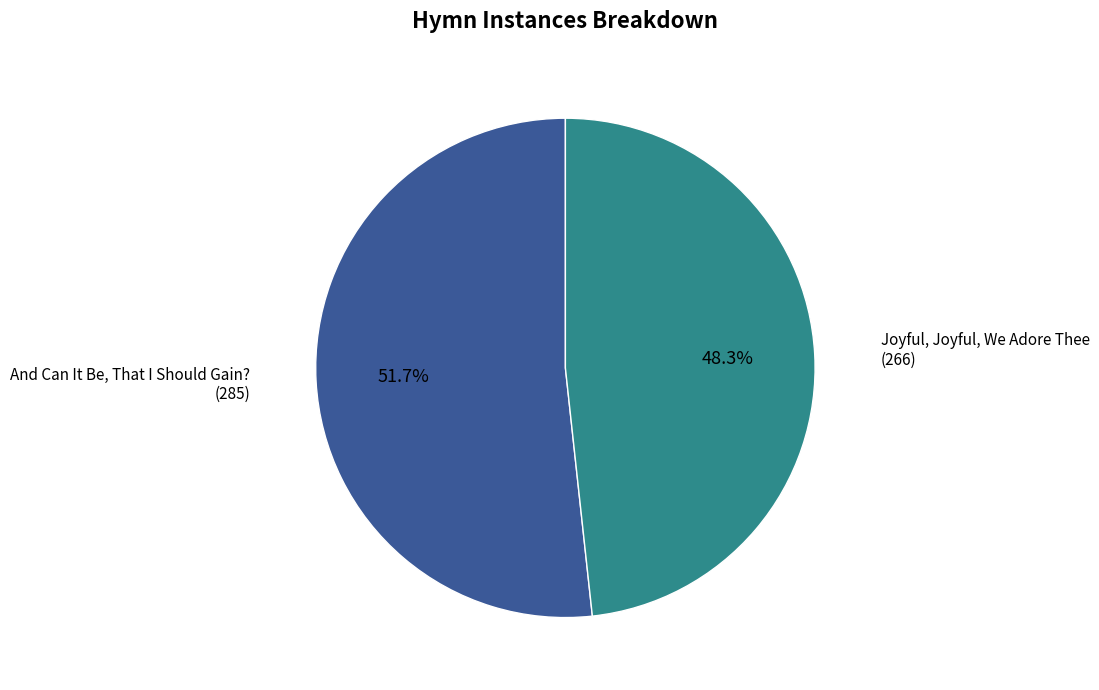

Which category has the biggest portion of the pie?

And Can It Be, That I Should Gain?